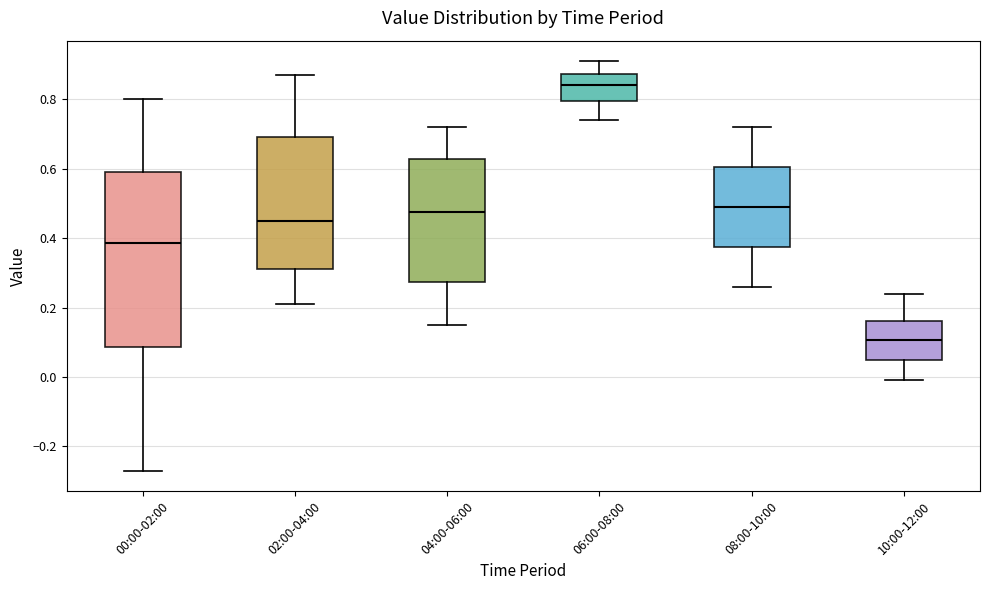

Reading left to right, read every box against the y-axis: the position of its median line, the range the box covers, and the ends of its whiskers. The values are not printed on the chart, so give them approximately, as read against the axis.

00:00-02:00: median 0.38, box 0.08 to 0.60, whiskers -0.26 to 0.80
02:00-04:00: median 0.46, box 0.32 to 0.70, whiskers 0.22 to 0.88
04:00-06:00: median 0.48, box 0.28 to 0.62, whiskers 0.16 to 0.72
06:00-08:00: median 0.84, box 0.80 to 0.88, whiskers 0.74 to 0.92
08:00-10:00: median 0.50, box 0.38 to 0.60, whiskers 0.26 to 0.72
10:00-12:00: median 0.10, box 0.04 to 0.16, whiskers 0.00 to 0.24